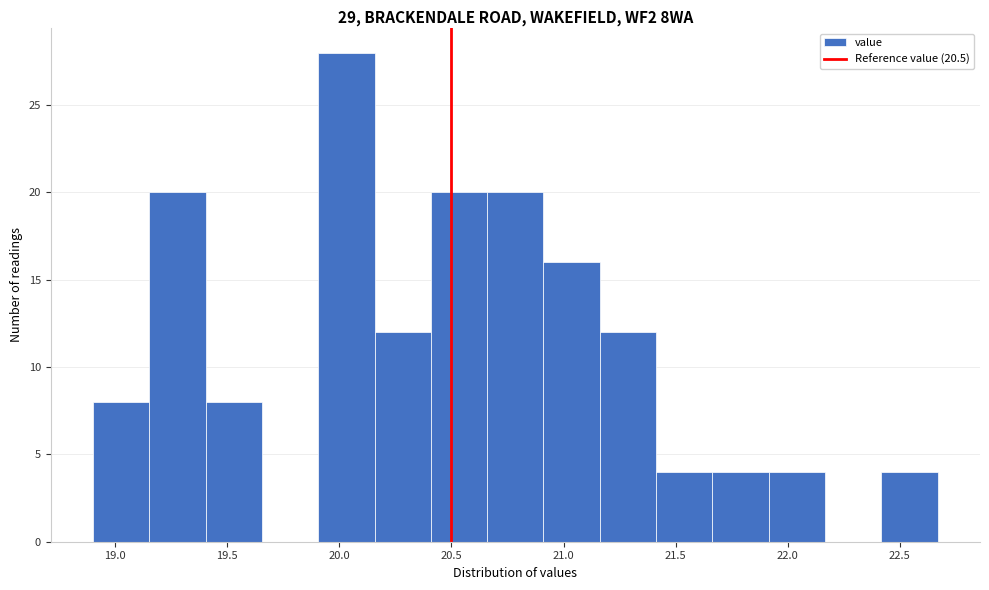

Reading left to right, transcribe this chart: for each bar, give the range it covers on the x-axis and its height. Neither the bar edges nor the heights are printed on the chart, so give them approximately, as read against the axes.

18.90 to 19.15: 8
19.15 to 19.40: 20
19.40 to 19.65: 8
19.65 to 19.90: 0
19.90 to 20.15: 28
20.15 to 20.40: 12
20.40 to 20.65: 20
20.65 to 20.90: 20
20.90 to 21.15: 16
21.15 to 21.40: 12
21.40 to 21.65: 4
21.65 to 21.90: 4
21.90 to 22.15: 4
22.15 to 22.40: 0
22.40 to 22.65: 4